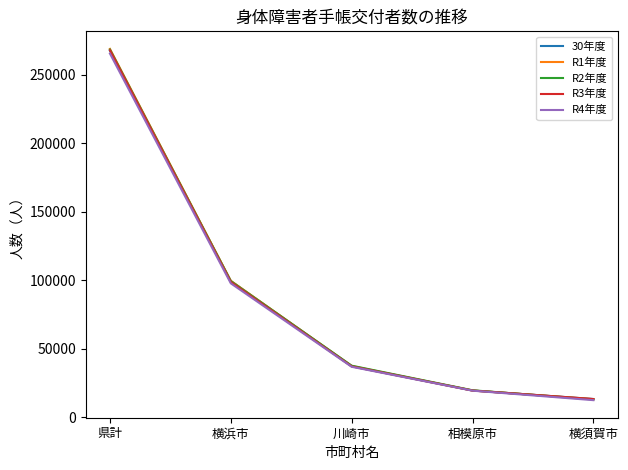

The R4年度 series shows 265527 at 県計. True or false?

True